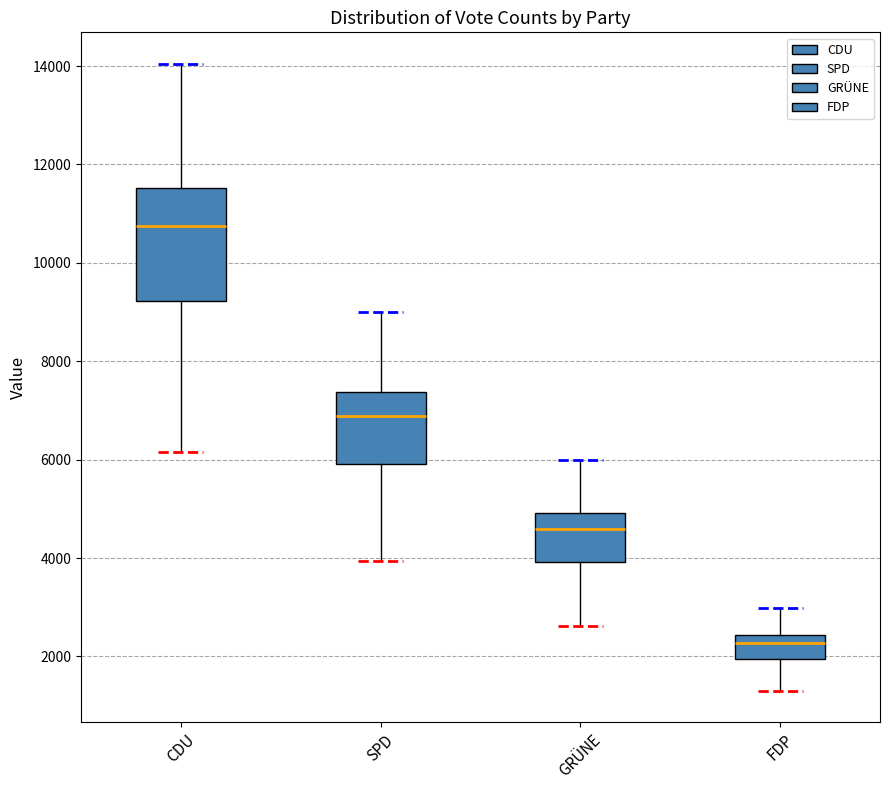

Which box has the highest median line?

CDU